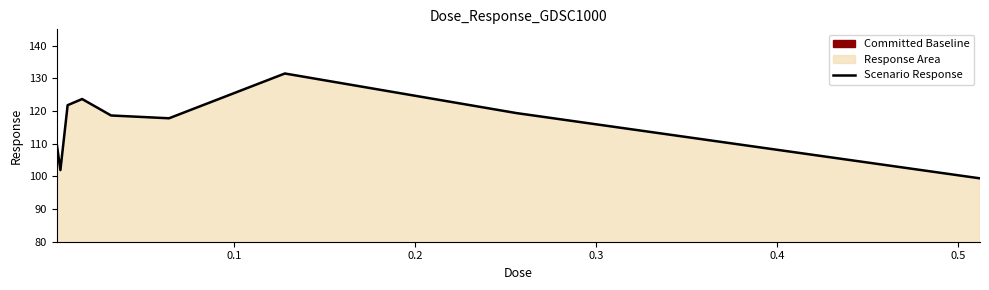

What is the difference between the second highest and second lowest values?

21.7